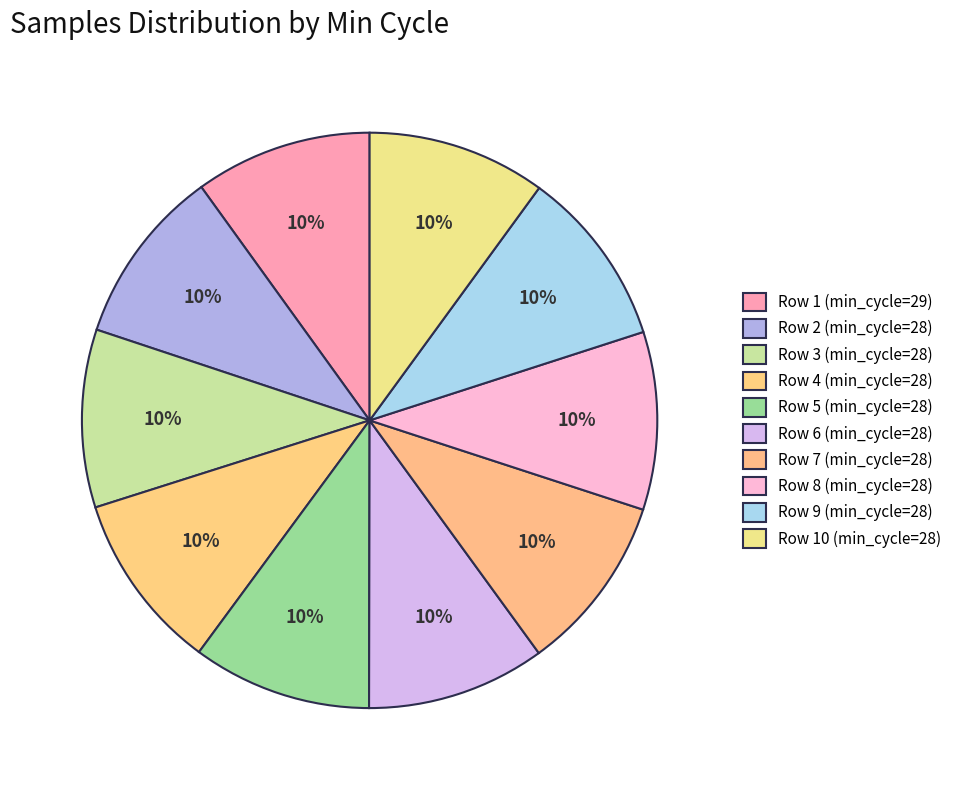

How many segments does this pie chart have?

10